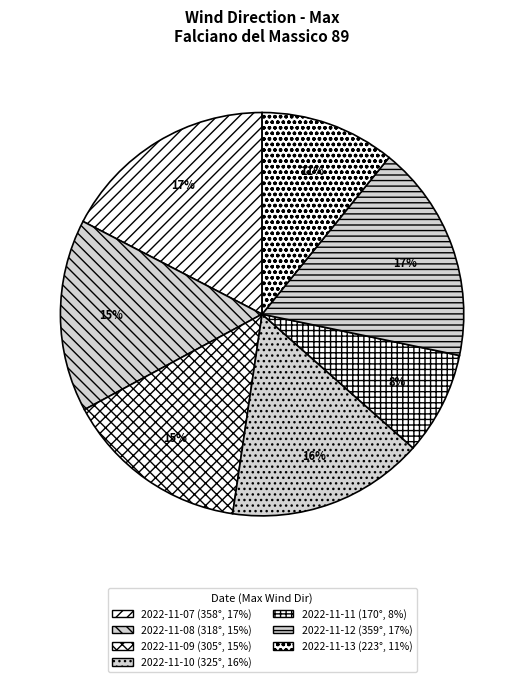

Is there a majority slice in this chart?

No